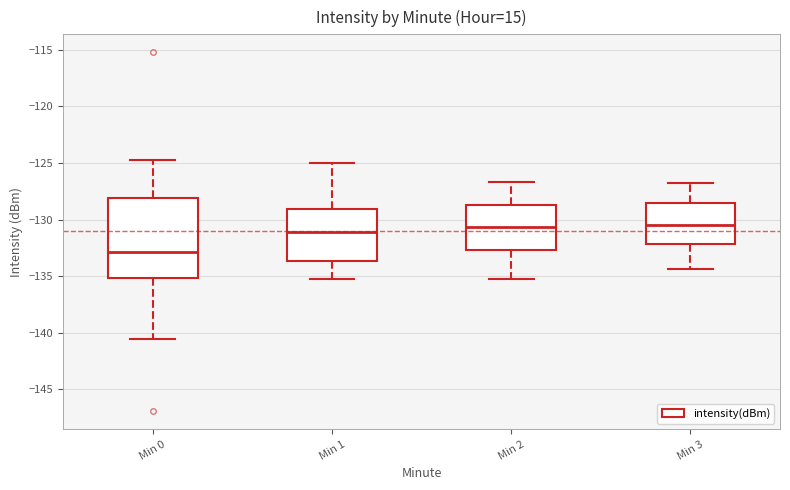

Which box is the tallest, from its lower edge to its upper edge?

Min 0